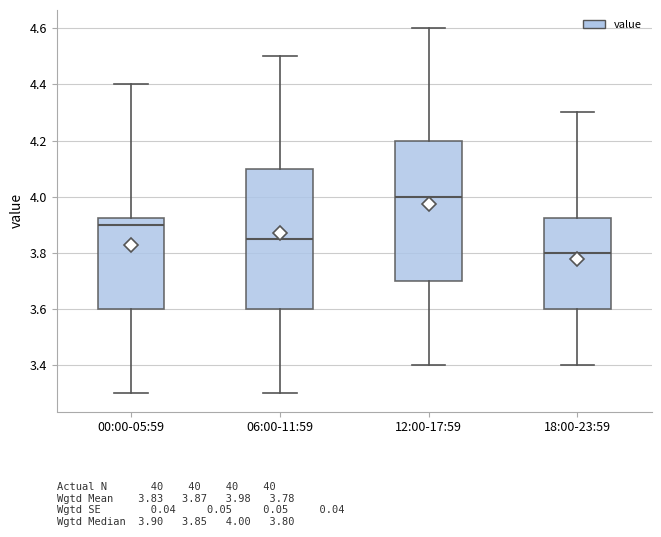

Which box has the highest median line?

12:00-17:59